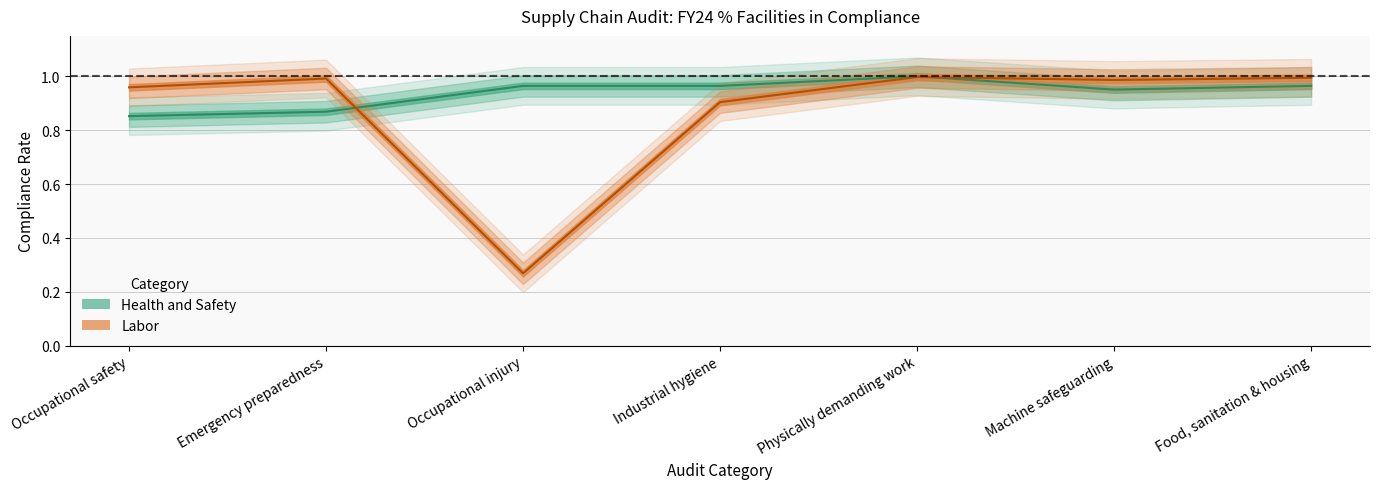

Between which two adjacent categories do Labor and Health and Safety first intersect?

Emergency preparedness and Occupational injury